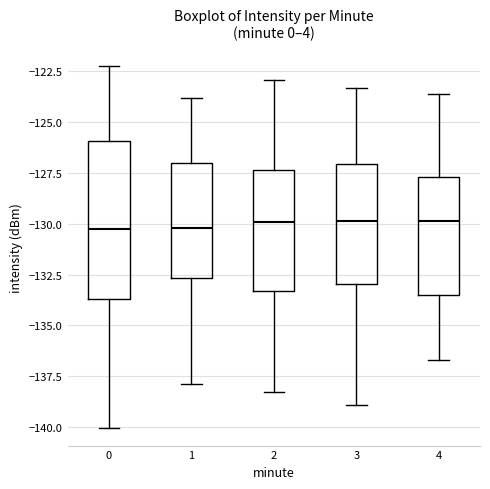

Where does the median line of the box at x = 1 sit on the y-axis? The values are not printed on the chart, so give them approximately, as read against the axis.

-130.0